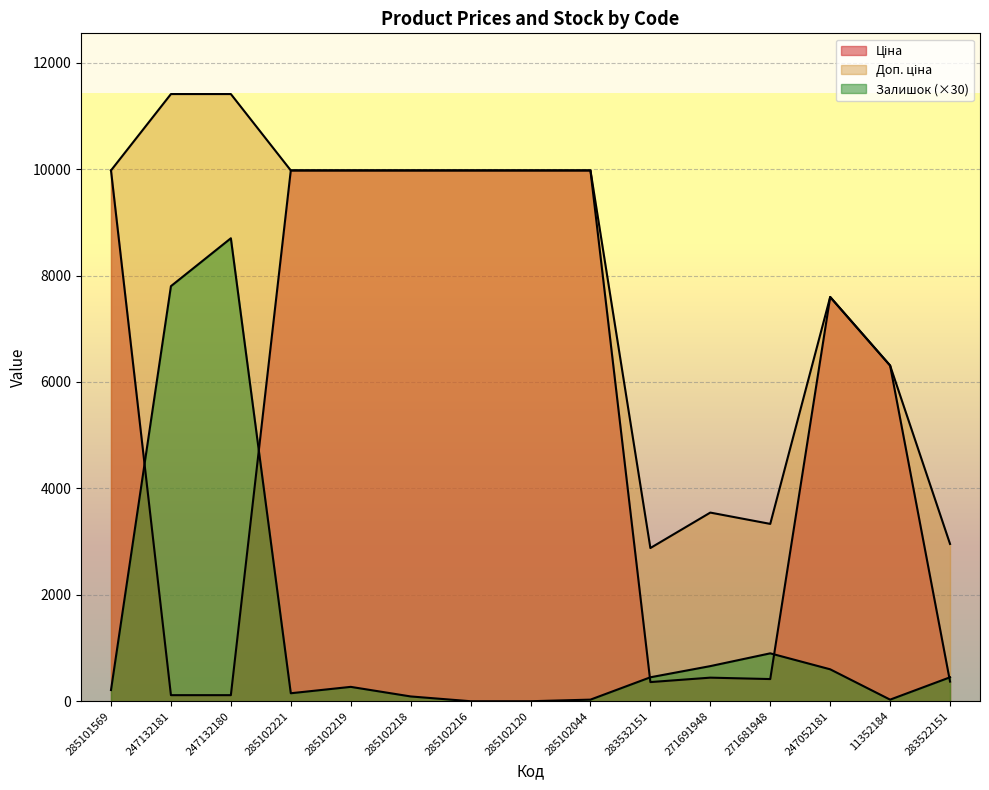

The value of Залишок at 247132181 is 3199.7. True or false?

False